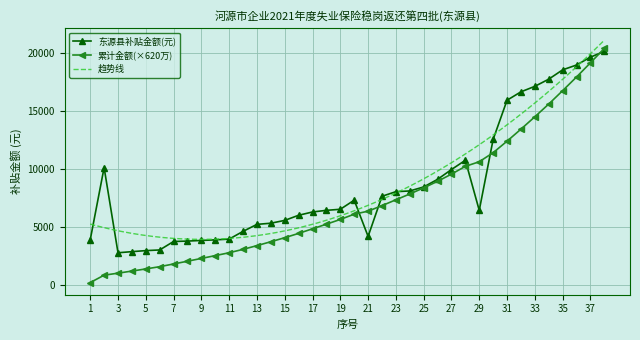

Which has a higher value, 8 or 28?

28